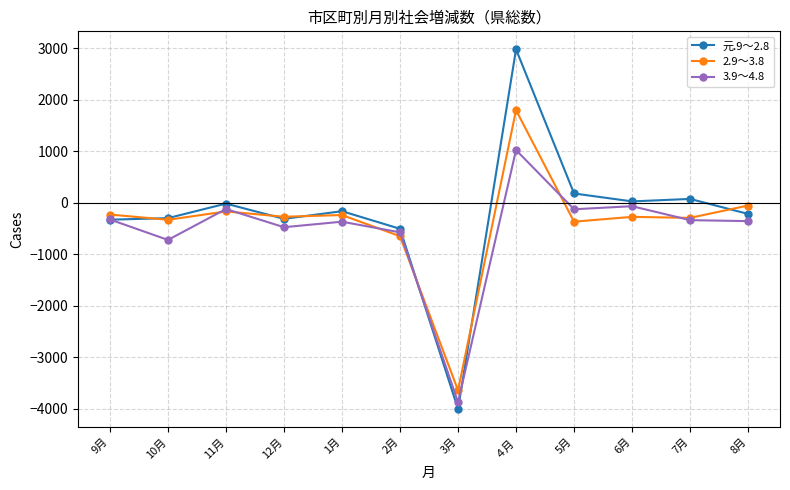

True or false: 2.9～3.8 has a value of 2522 at ４月.

False